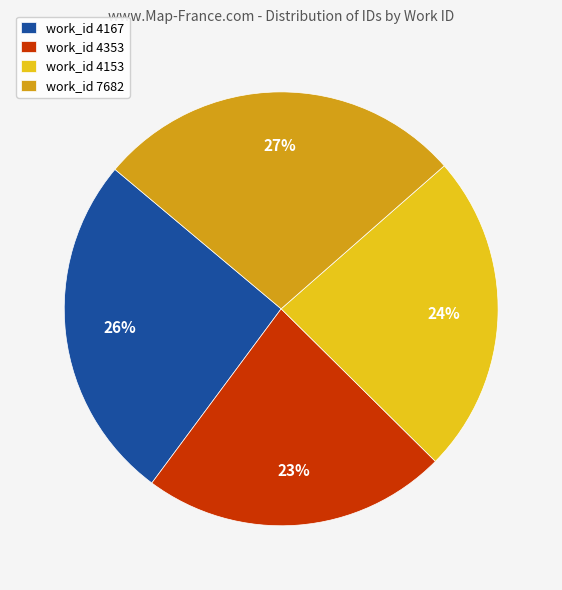

To the nearest percent, what is the combined percentage of work_id 7682 and work_id 4353?

50%